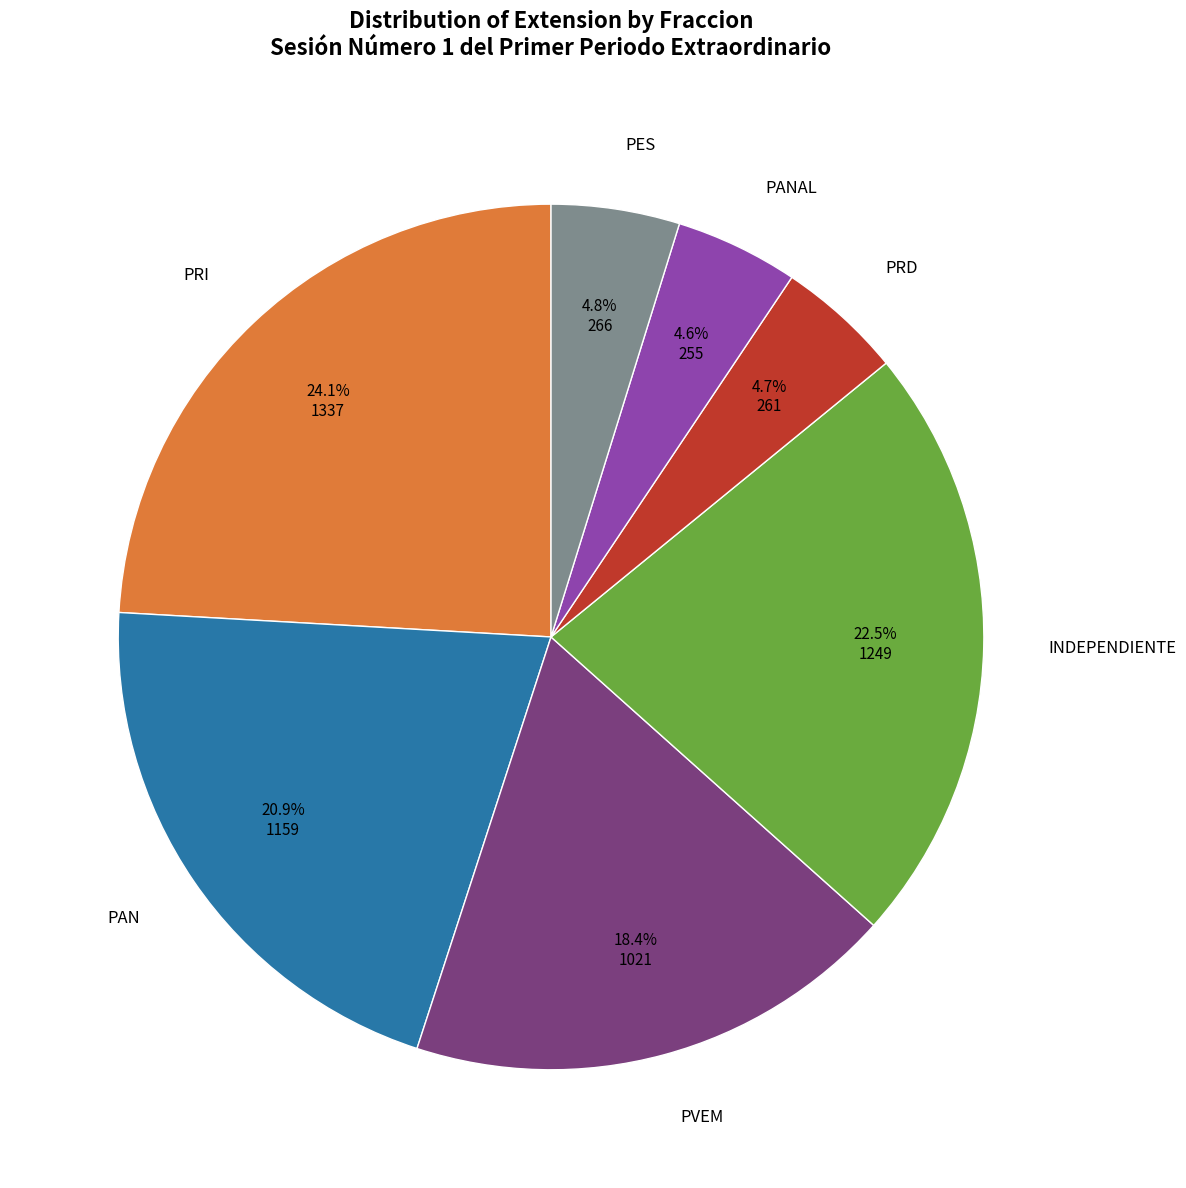

Is there a majority slice in this chart?

No